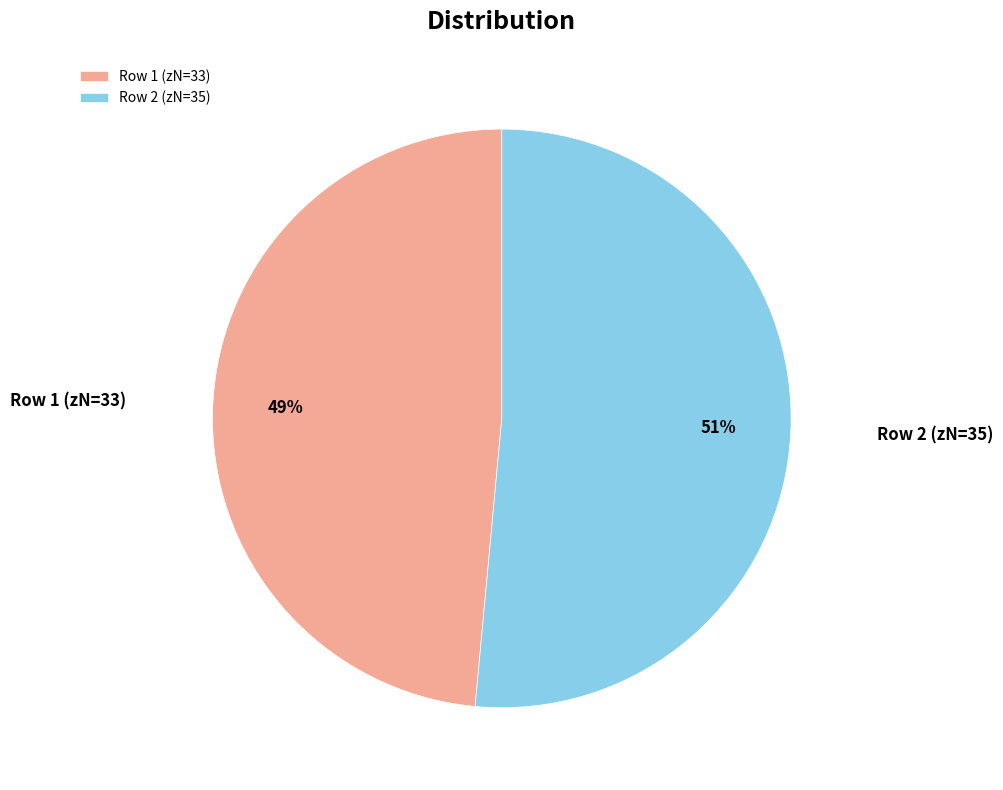

To the nearest percent, what is the average slice percentage?

50%